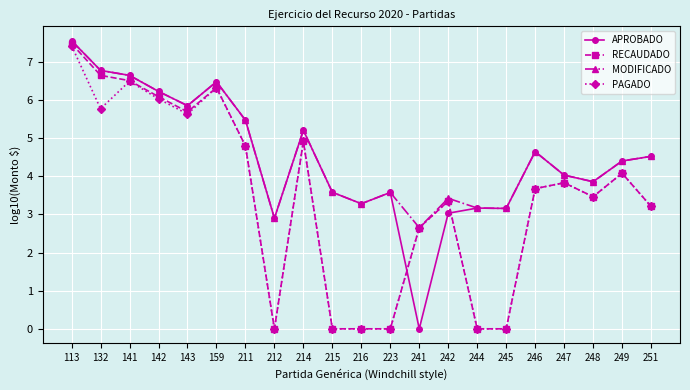

At which category is the sum across all series the highest?

113